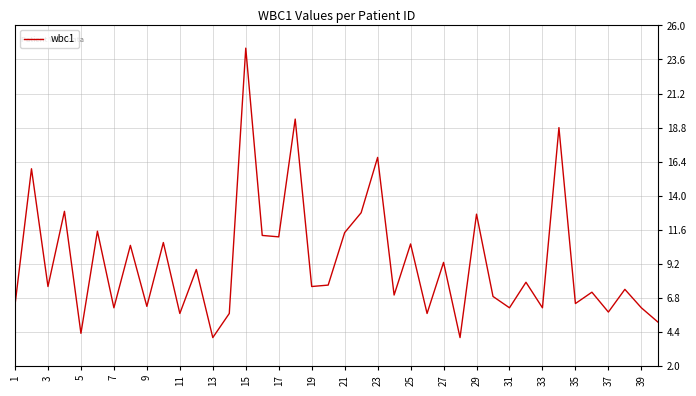

What is the greatest value displayed?

24.4